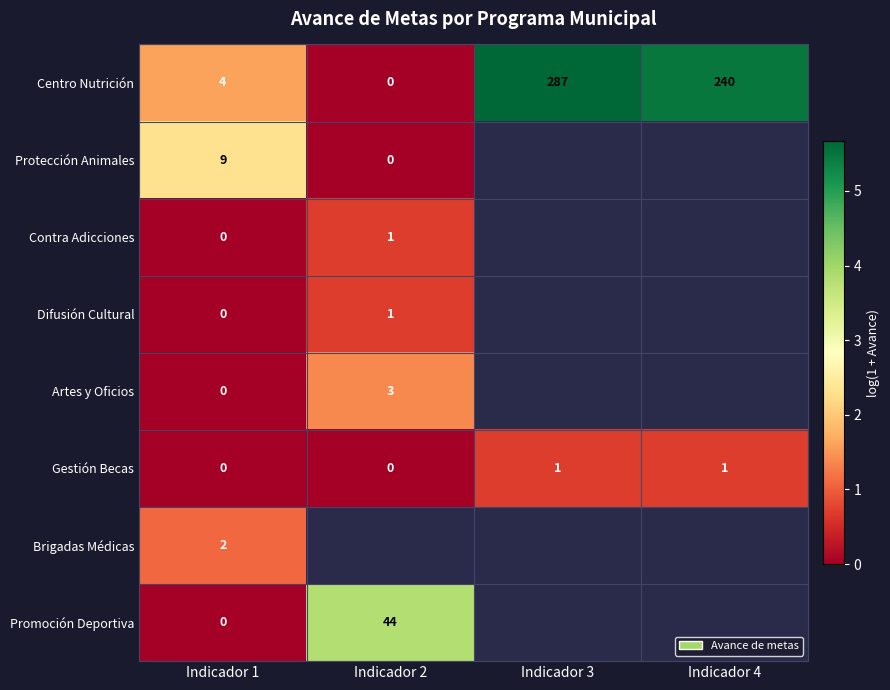

Count the number of data series in this chart.

8